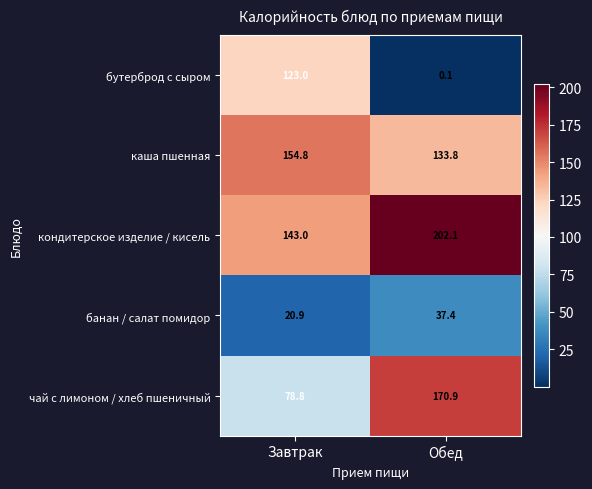

List the series in order of their peak value, highest first.

кондитерское изделие / кисель, чай с лимоном / хлеб пшеничный, каша пшенная, бутерброд с сыром, банан / салат помидор